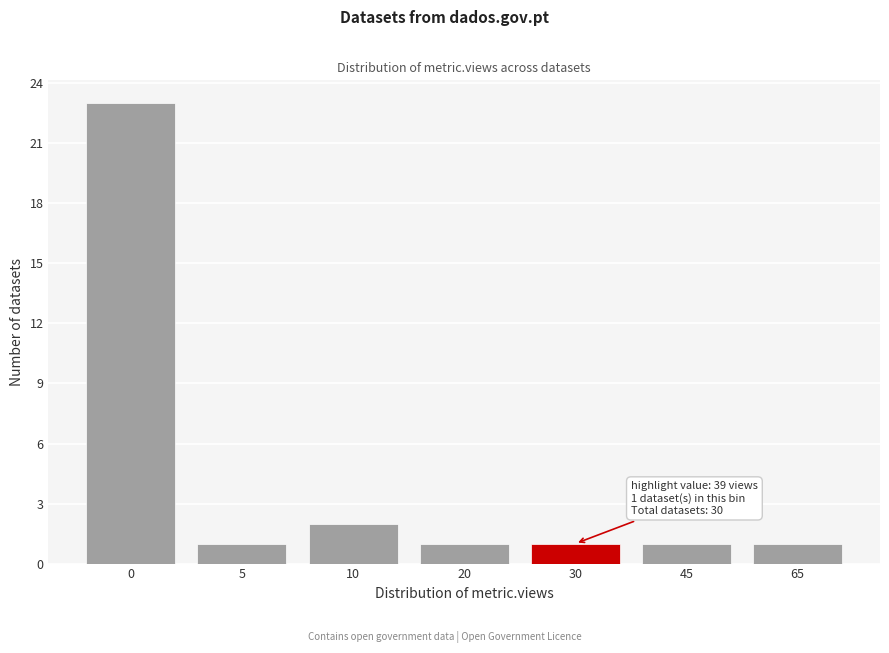

Reading left to right, extract all data points from this chart.

0=23	5=1	10=2	20=1	30=1	45=1	65=1